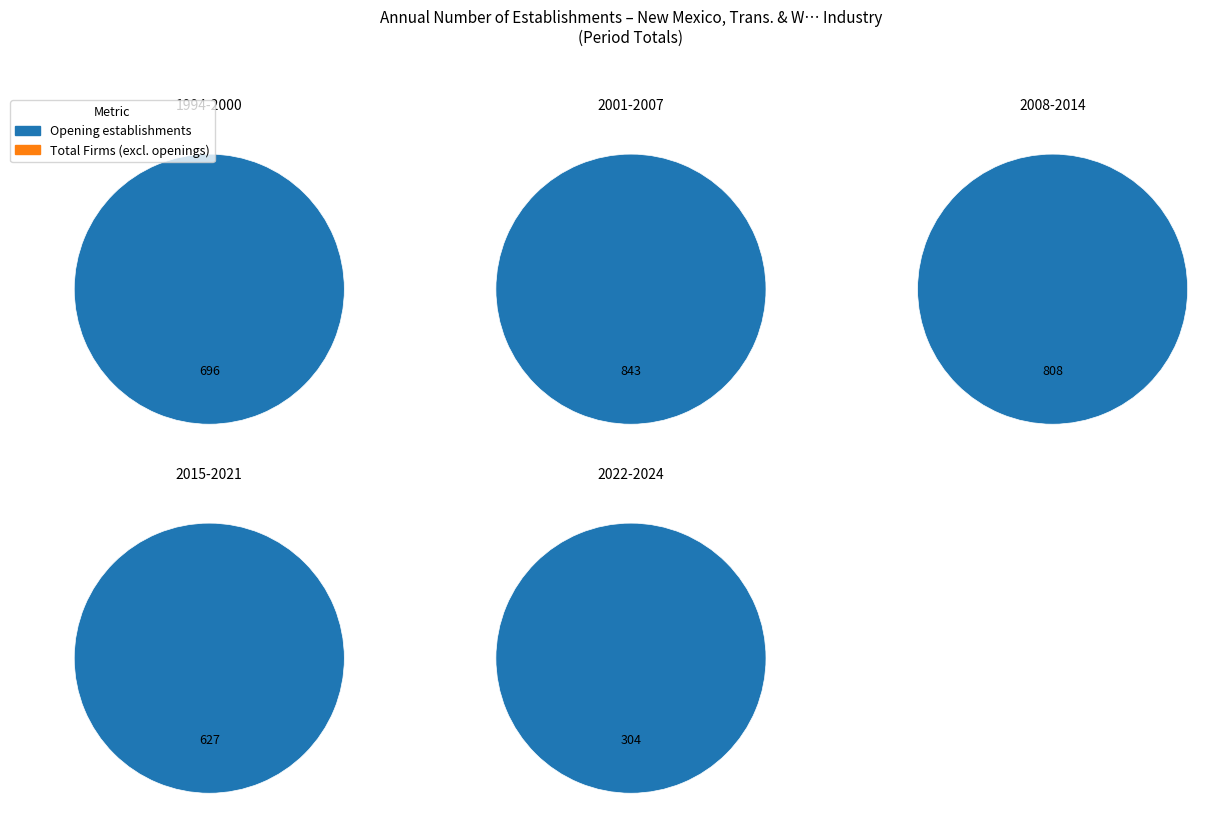

What portion of the pie excludes 2015?

97.5%